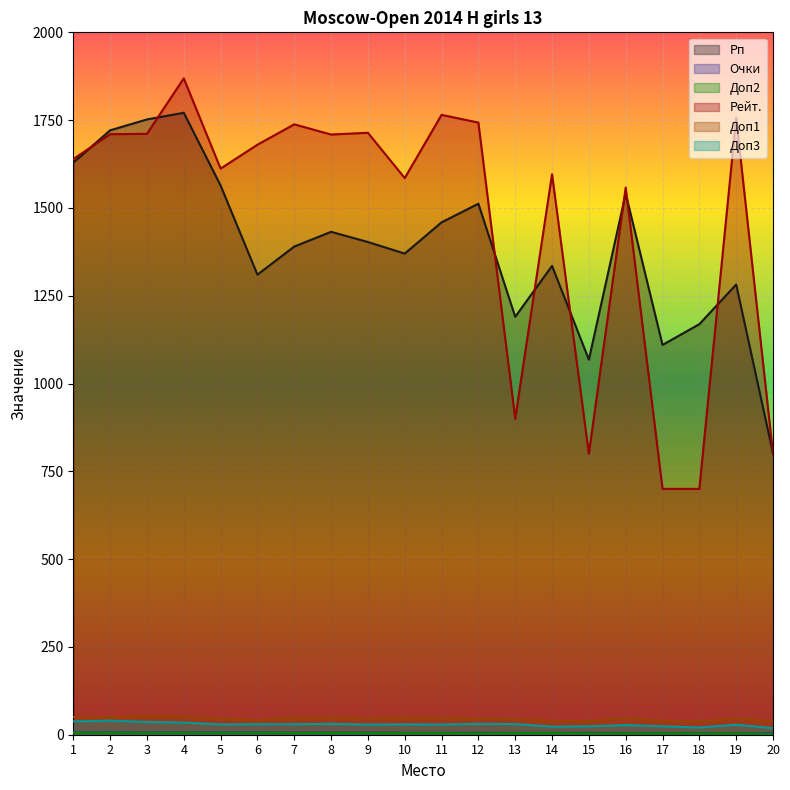

What is the highest value of the Очки series?

7.0